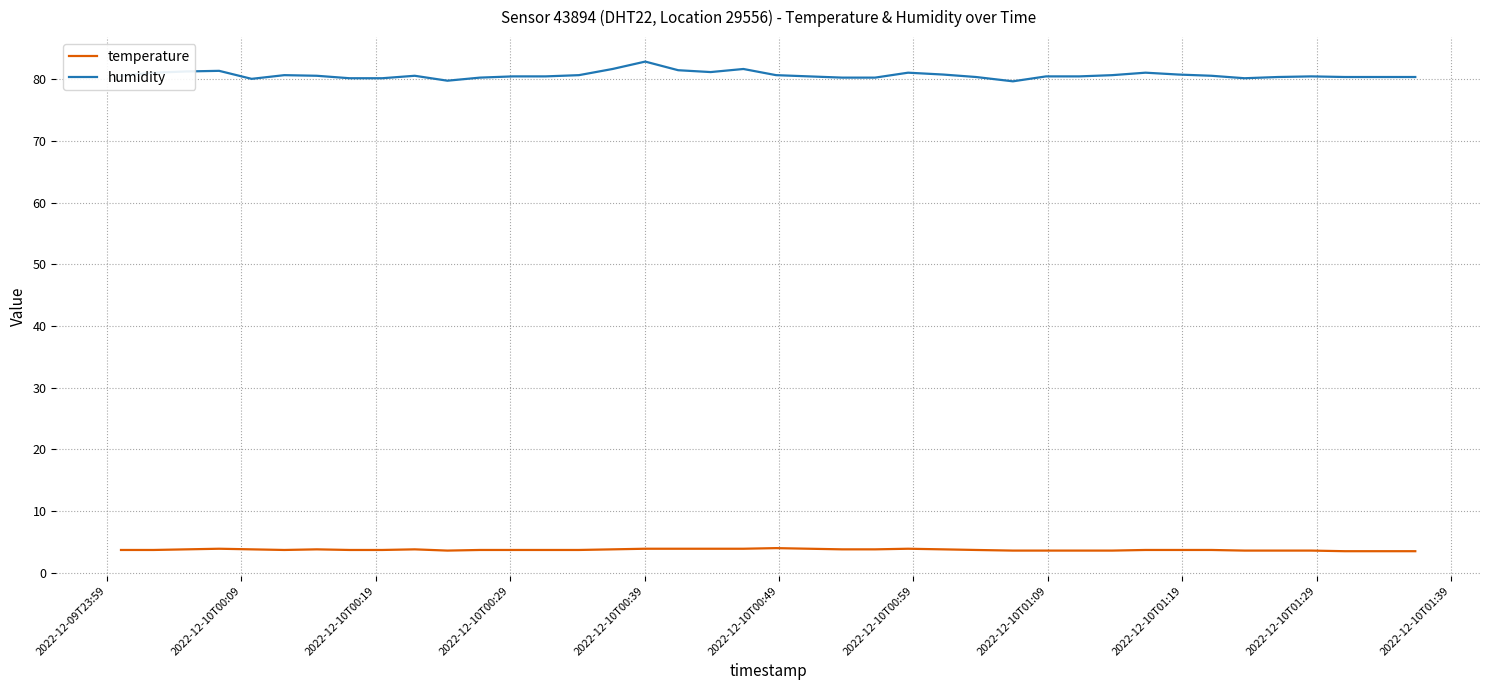

List the series in order of their peak value, lowest first.

temperature, humidity